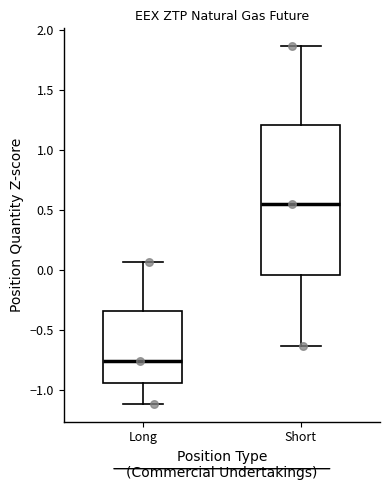

Reading left to right, transcribe this box plot: for each box, give where its median line is, the range the box spans, and where its two whiskers end, as read against the y-axis. The values are not printed on the chart, so give them approximately, as read against the axis.

Long: median -0.75, box -0.95 to -0.35, whiskers -1.10 to 0.05
Short: median 0.55, box -0.05 to 1.20, whiskers -0.65 to 1.85